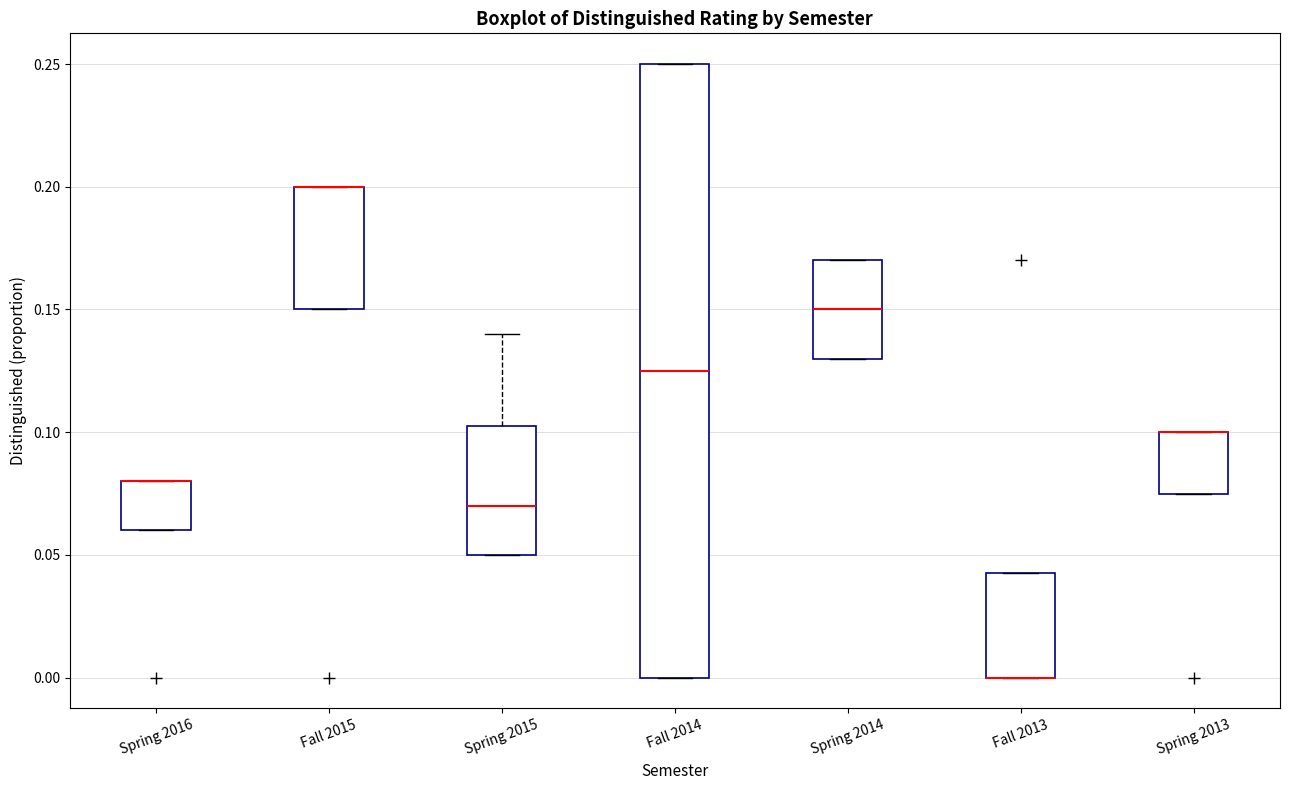

Comparing the boxes themselves (not the whiskers), which one is the tallest?

Fall 2014